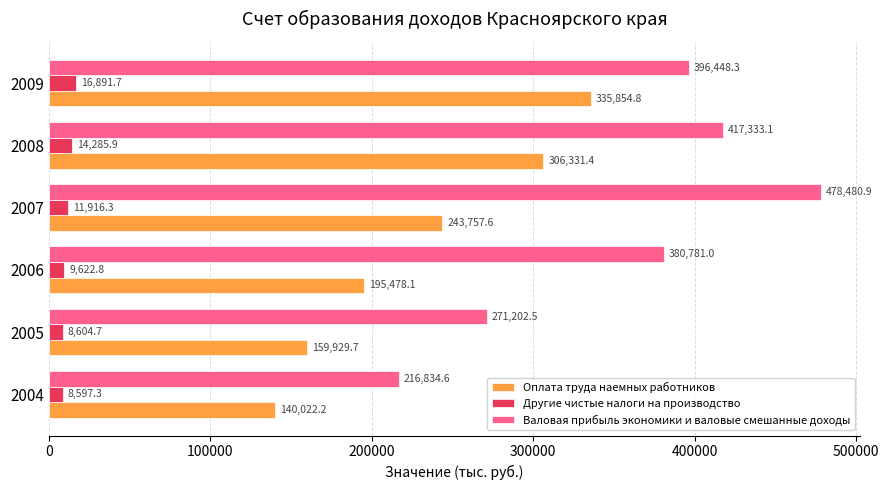

What are all the series names shown in the legend?

Оплата труда наемных работников, Другие чистые налоги на производство, Валовая прибыль экономики и валовые смешанные доходы